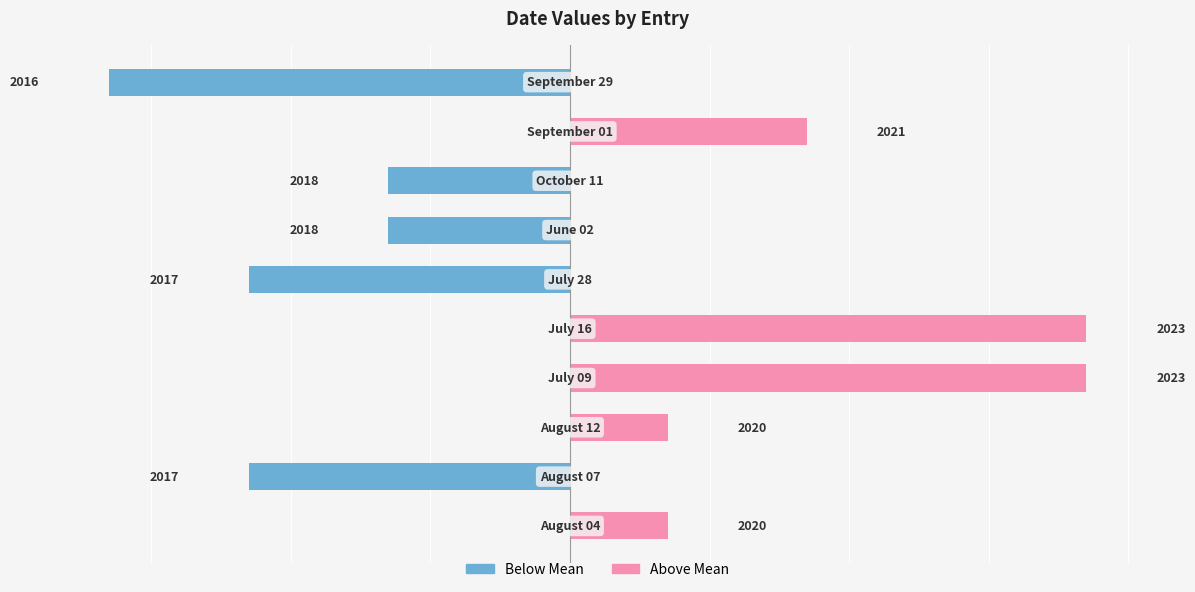

What is the maximum value shown in the chart?

3.7